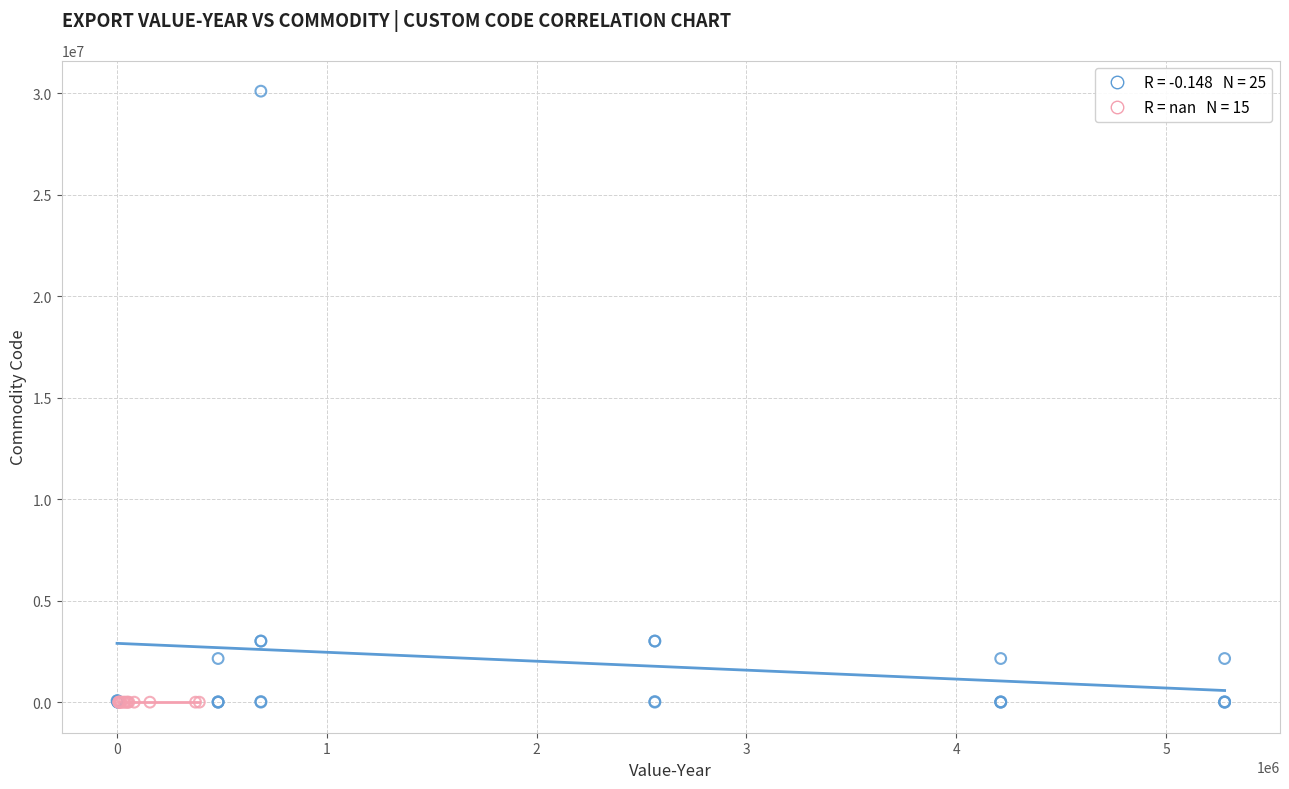

Which series contains the highest Y value?

Custom 422